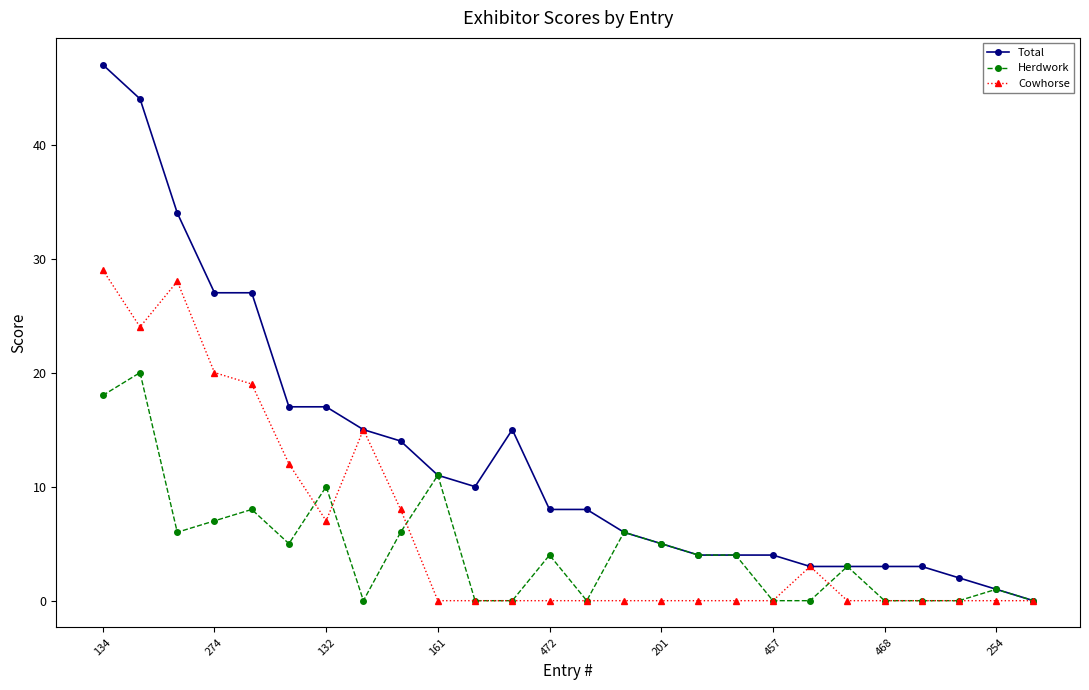

True or false: Cowhorse has more than 1 interior local peaks.

True